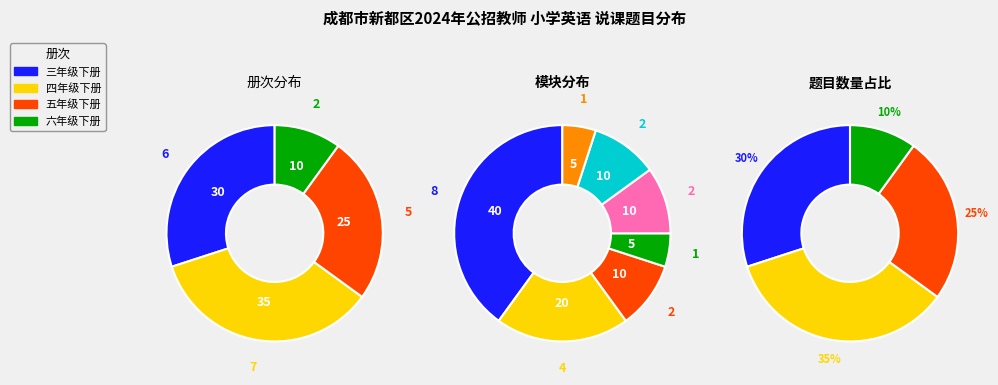

How many segments does this pie chart have?

4